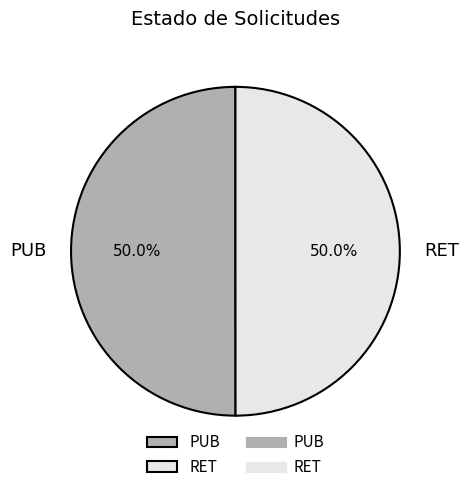

Approximately how many times larger is the value at PUB compared to RET?

1.0